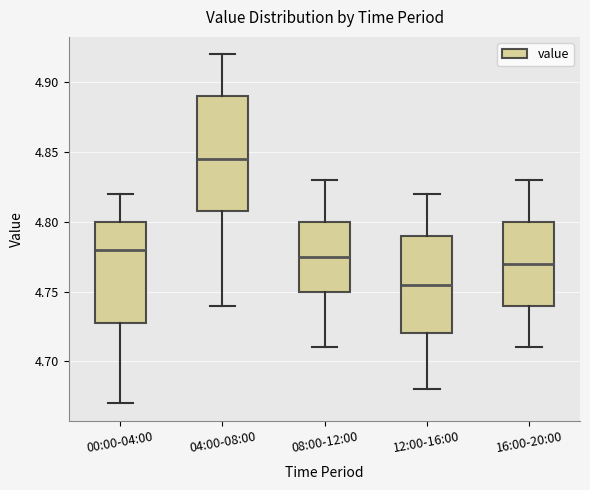

Which box has the highest median line?

04:00-08:00